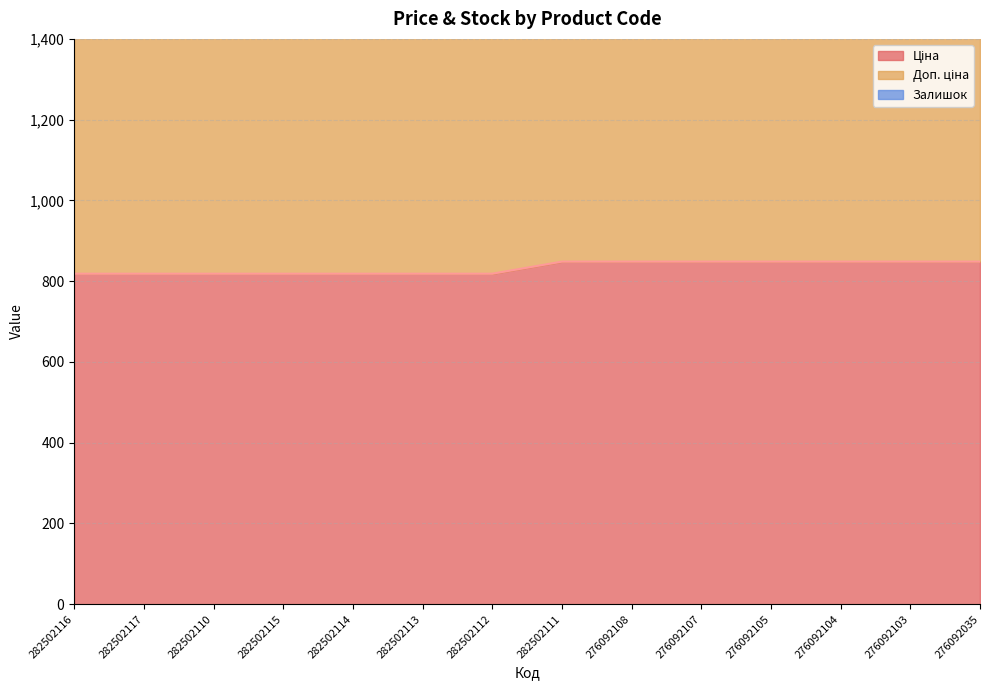

What is the maximum value for Доп. ціна?

1998.2